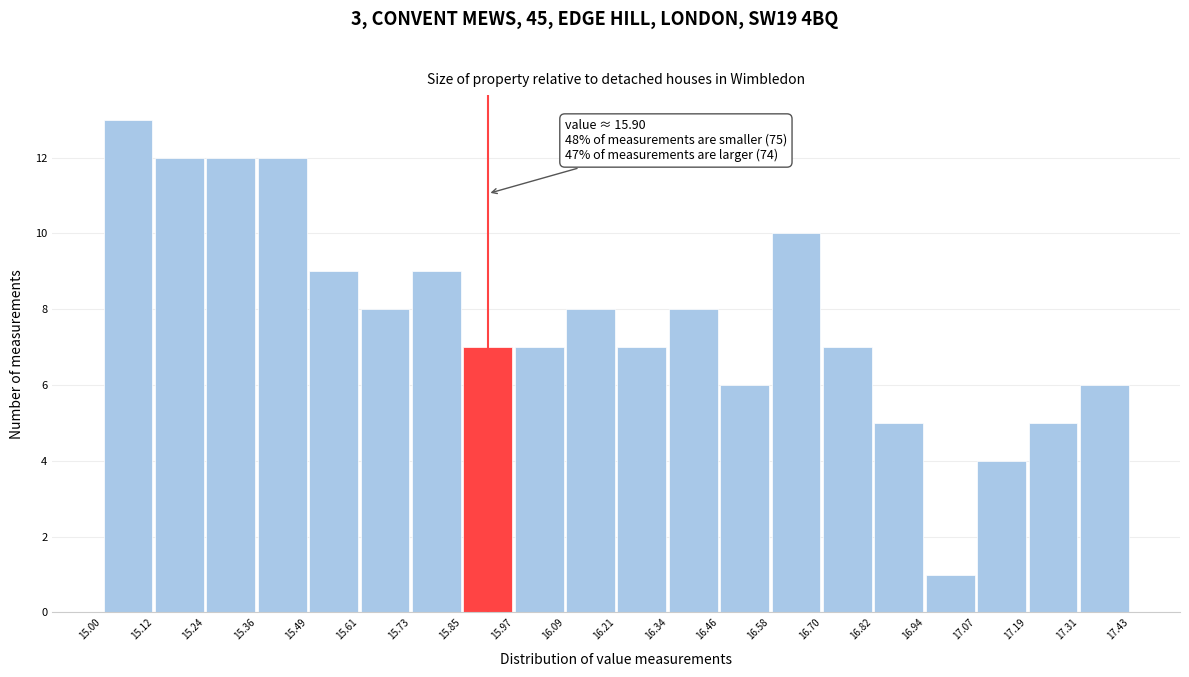

Which range on the x-axis has the tallest bar?

15.00 to 15.12